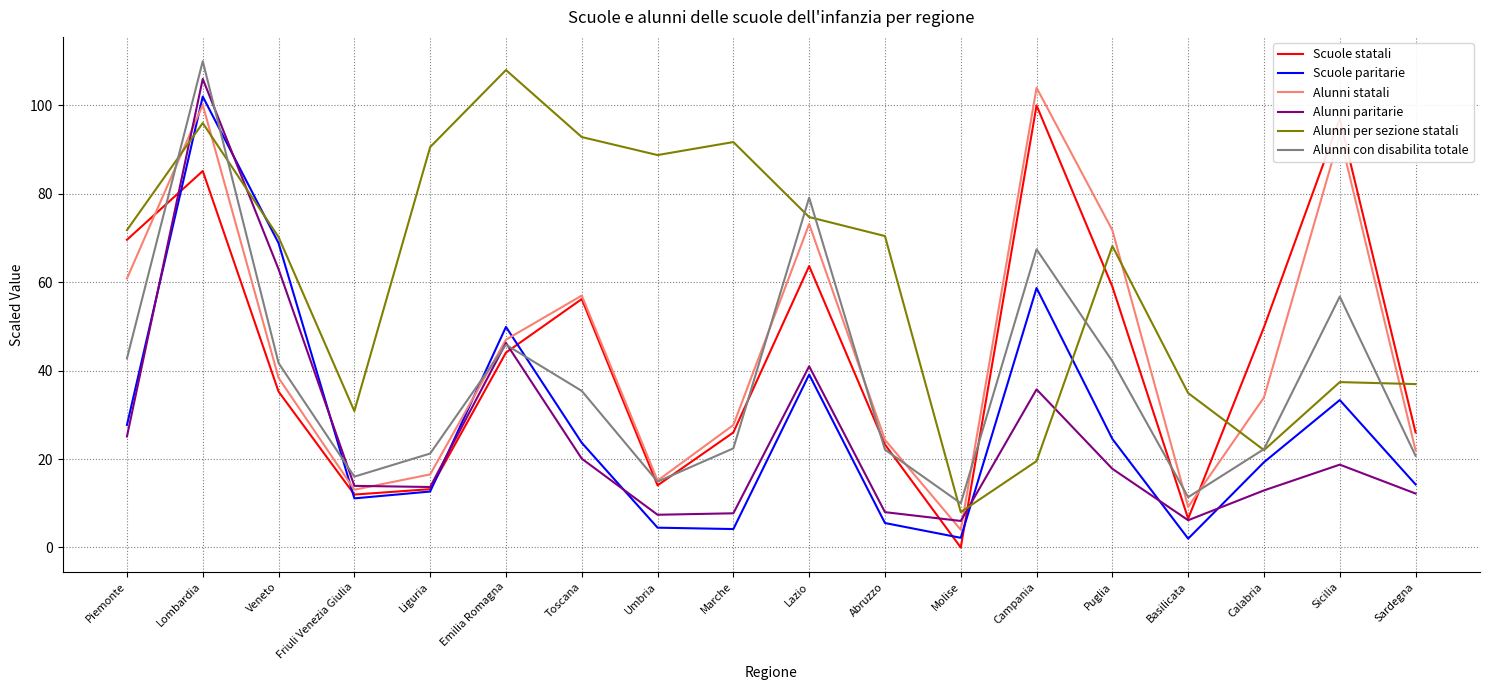

Which category has the lowest value across all series?

Molise